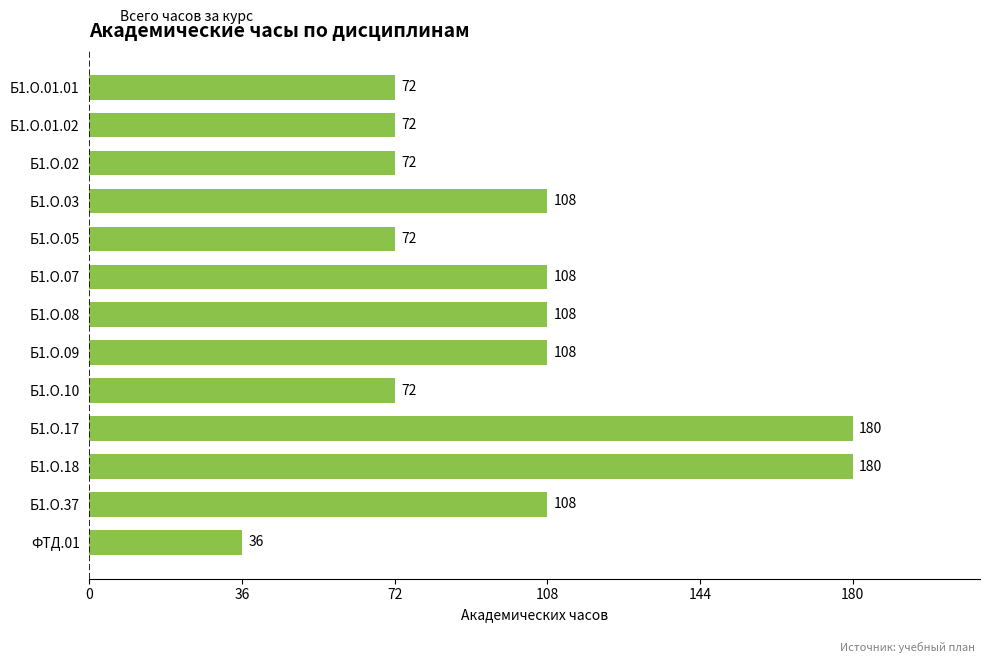

What is the label of the 7th bar from the bottom?

Б1.О.08